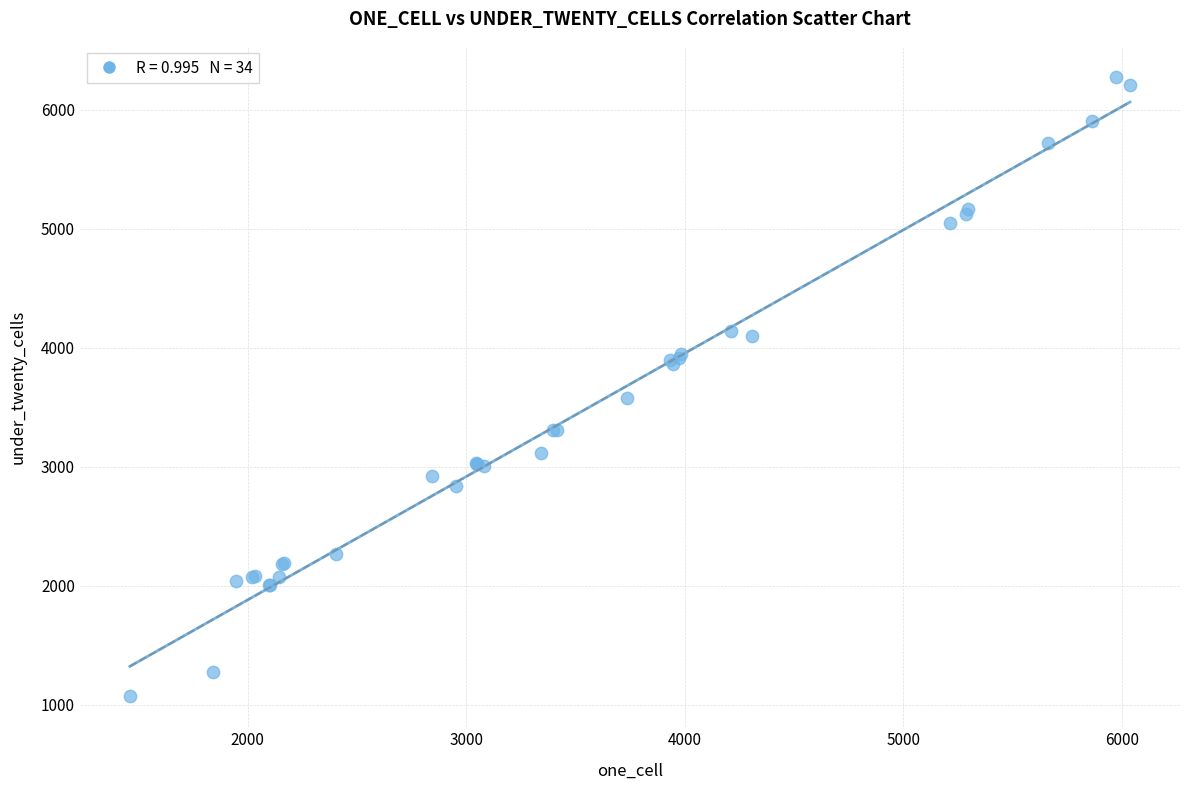

What Y value in the scatter plot is closest to 3675?

3576